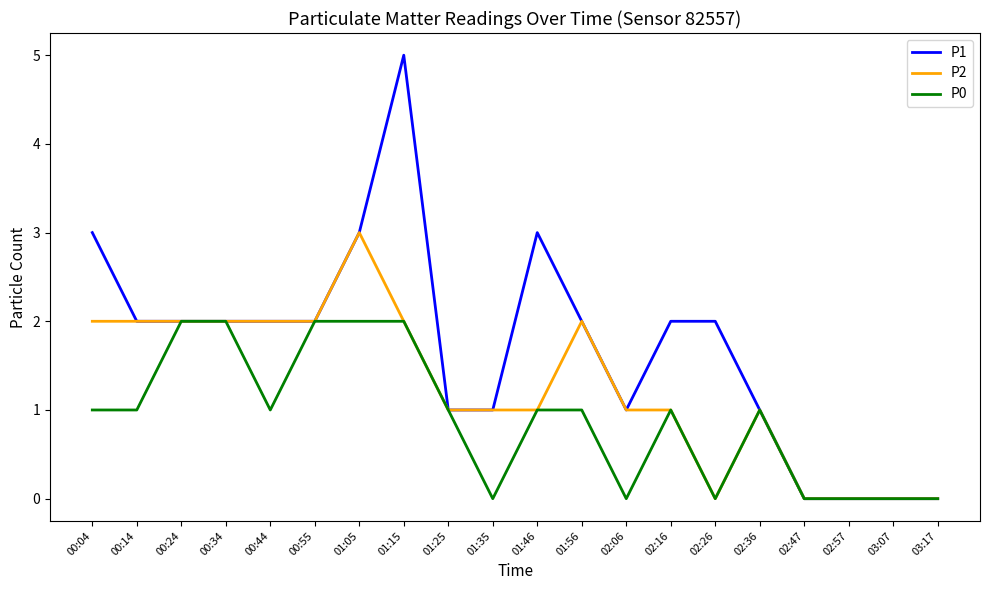

Rank the series by their average value, from lowest to highest.

P0, P2, P1